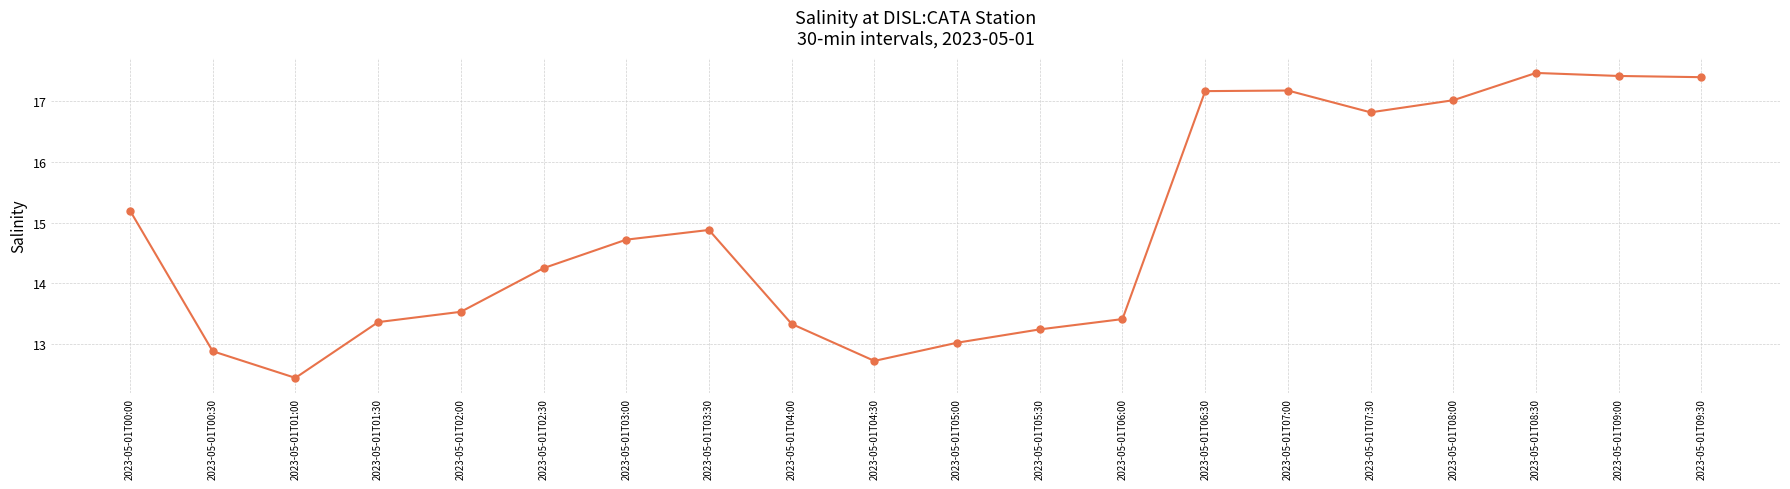

What position from the right is 2023-05-01T02:30?

15